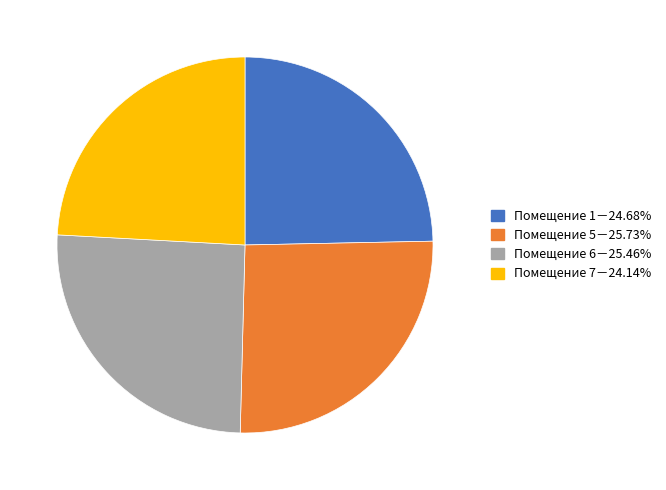

Combined, do Помещение 1－24.68% and Помещение 7－24.14% account for over 50%?

No